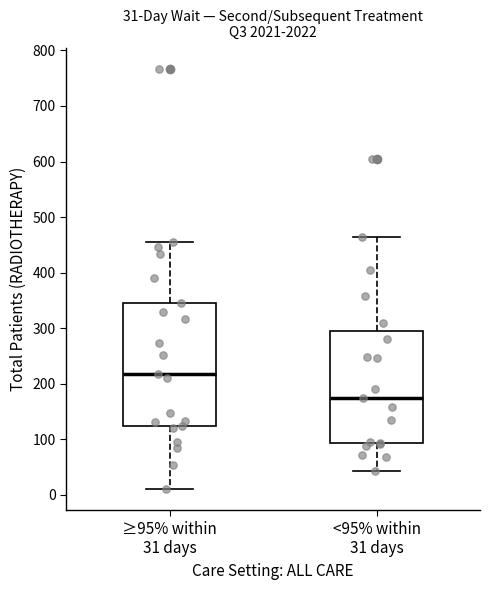

Which box's median line is the highest?

≥95% within 31 days